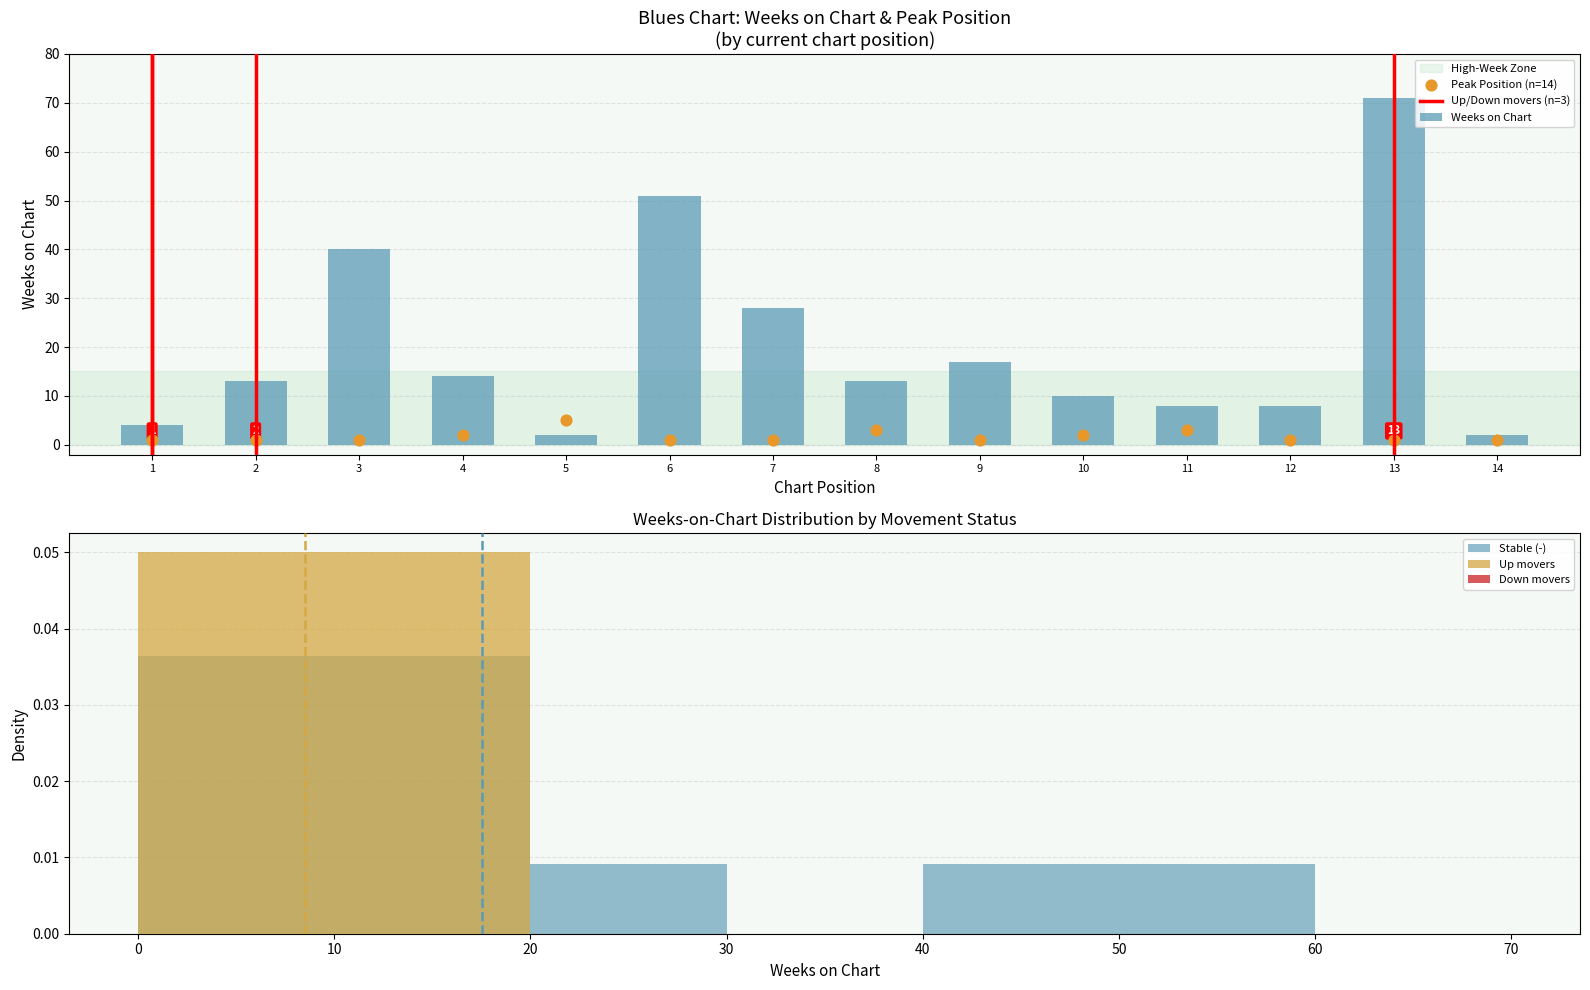

Is the value of Peak Position at 4 greater than the value of Weeks on Chart at 8?

No